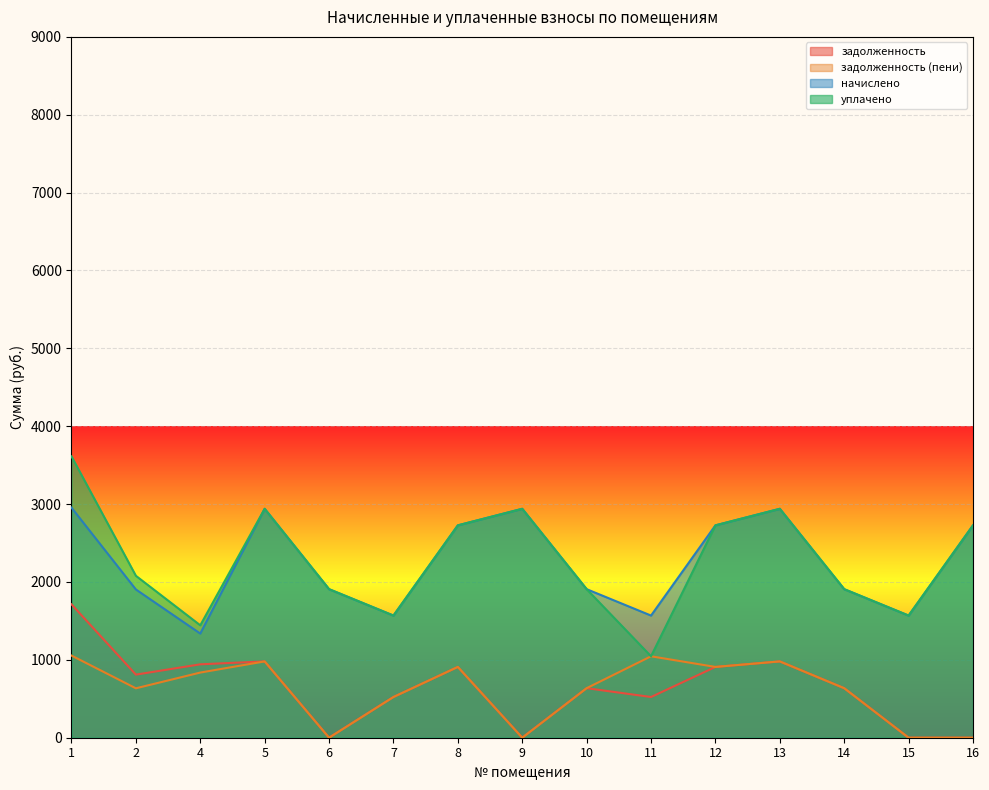

Reading right to left, what are all the values shown in this chart?

задолженность: 16=0.0	15=0.0	14=635.9	13=979.9	12=909.1	11=522.9	10=636.2	9=0.0	8=909.1	7=522.9	6=0.4	5=979.9	4=942.7	2=810.3	1=1713.3
задолженность (пени): 16=0.0	15=0.0	14=635.9	13=979.9	12=909.1	11=1045.8	10=636.2	9=0.0	8=909.1	7=522.9	6=0.4	5=979.9	4=836.8	2=634.7	1=1055.0
начислено: 16=2727.4	15=1568.6	14=1907.7	13=2939.8	12=2727.4	11=1568.6	10=1907.7	9=2939.8	8=2727.4	7=1568.6	6=1907.7	5=2939.8	4=1337.6	2=1904.0	1=2954.7
уплачено: 16=2727.4	15=1568.6	14=1907.7	13=2939.8	12=2727.4	11=1045.8	10=1907.7	9=2939.8	8=2727.4	7=1568.6	6=1907.7	5=2939.8	4=1443.6	2=2079.6	1=3613.1